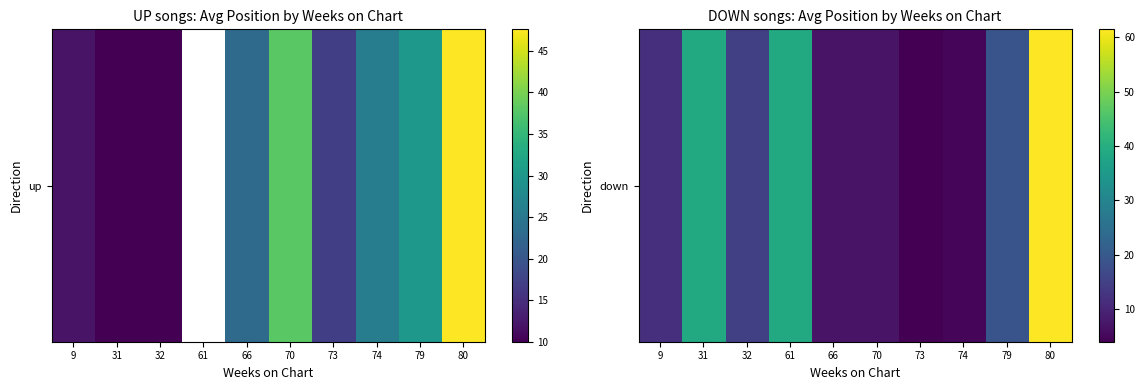

Rank the categories by value from lowest to highest.

73, 74, 66, 70, 9, 32, 79, 31, 61, 80